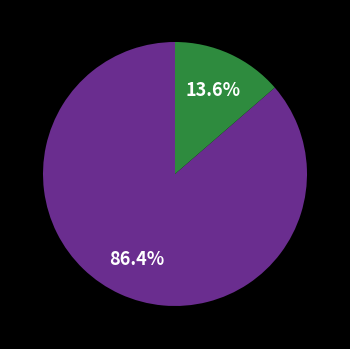

Does any single category account for the majority?

Yes